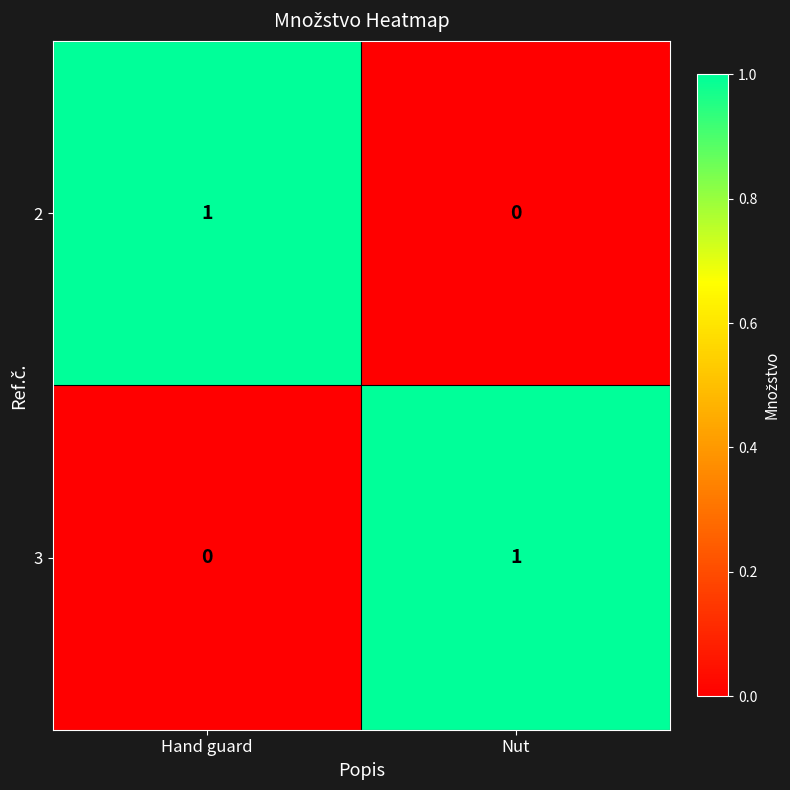

The 3 series shows 1 at Nut. True or false?

True